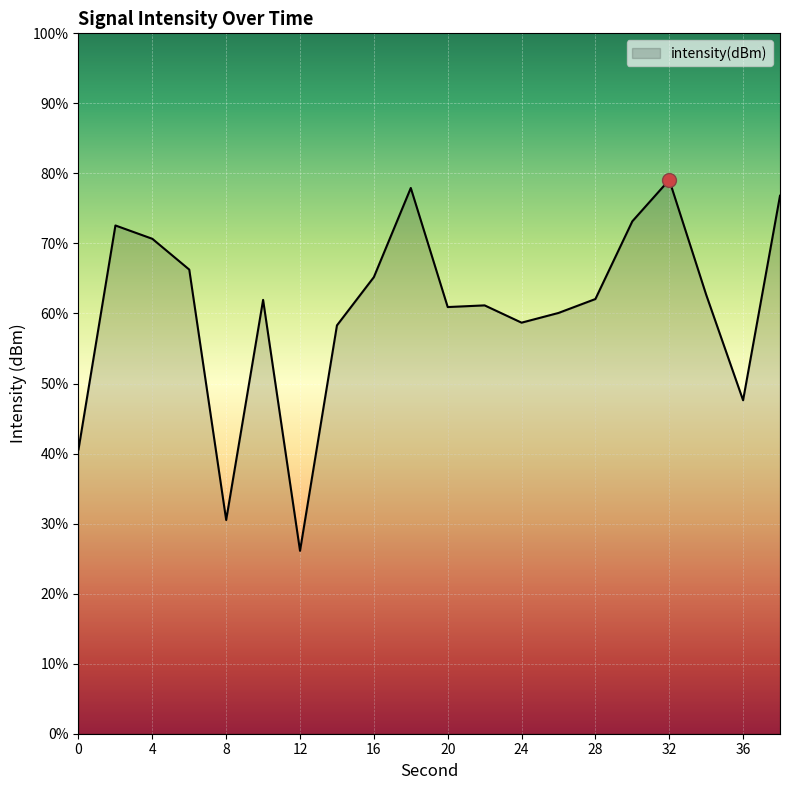

Reading right to left, what are all the values shown in this chart?

-117.0	-125.7	-121.2	-116.3	-118.1	-121.4	-122.0	-122.4	-121.7	-121.7	-116.6	-120.4	-122.5	-132.2	-121.4	-130.8	-120.1	-118.8	-118.2	-127.8